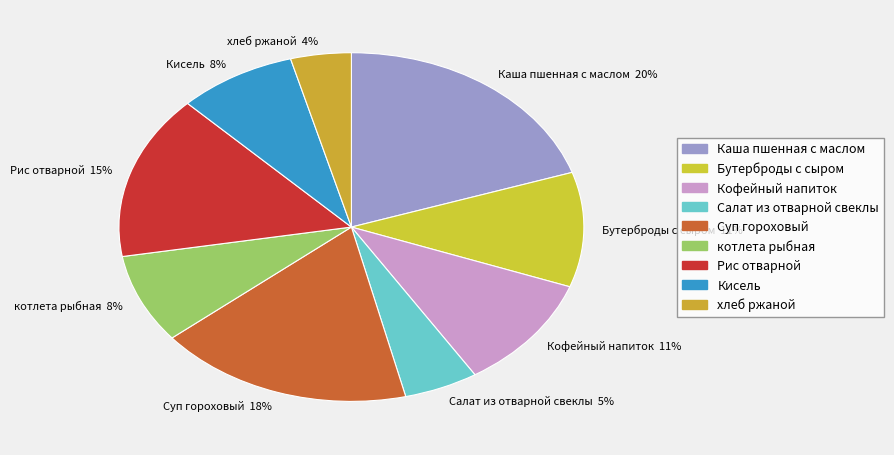

To the nearest percent, what is the difference between the largest and smallest slice percentages?

16%